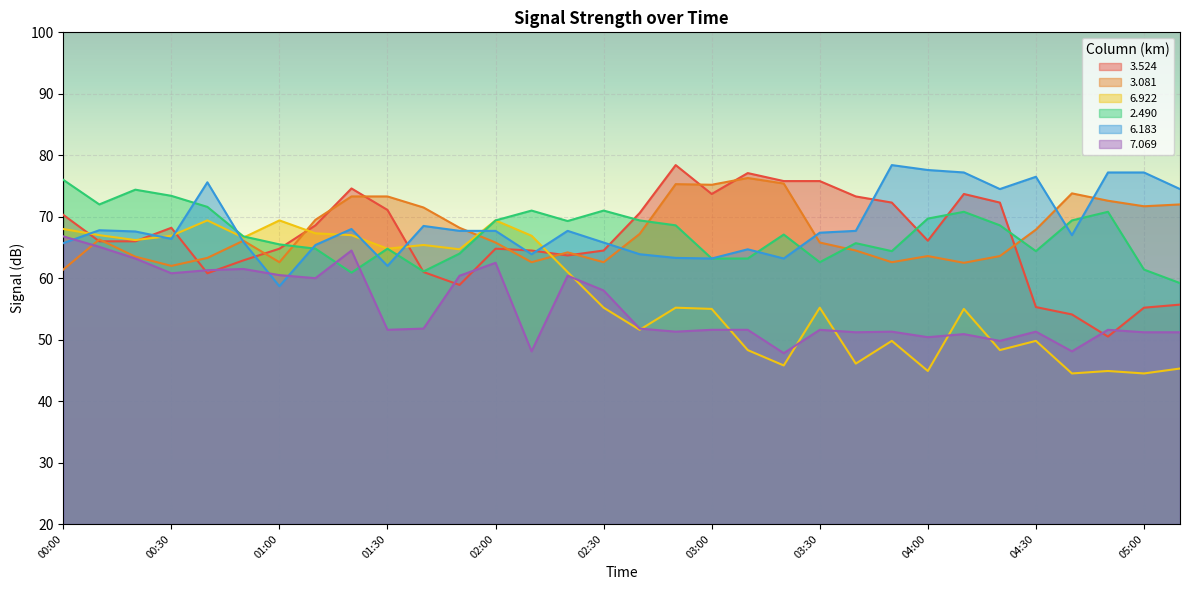

What position from the left is 01:00?

7